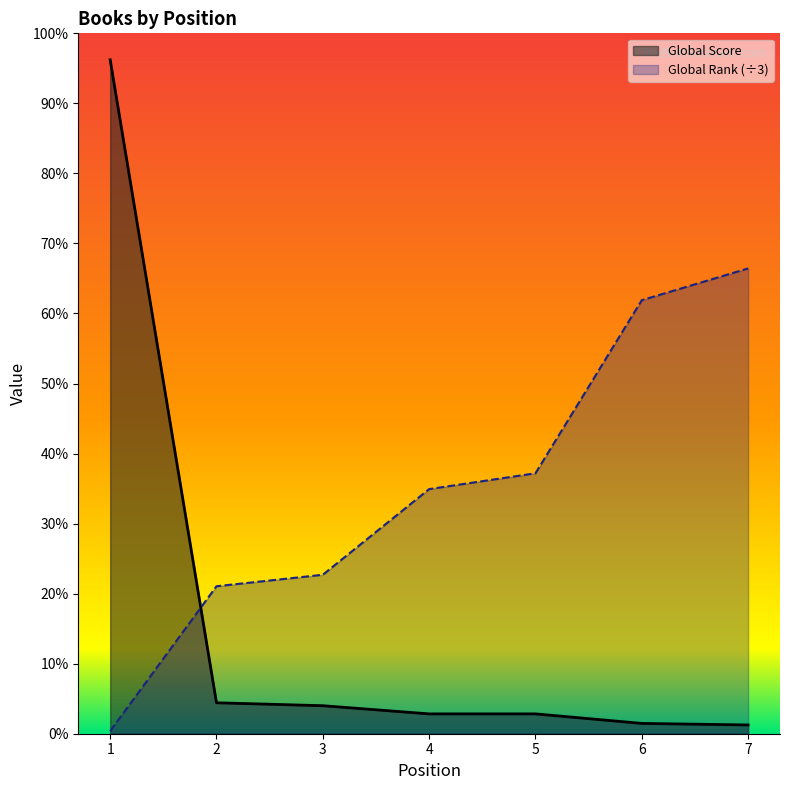

Does the chart display data point markers on the line(s)?

No